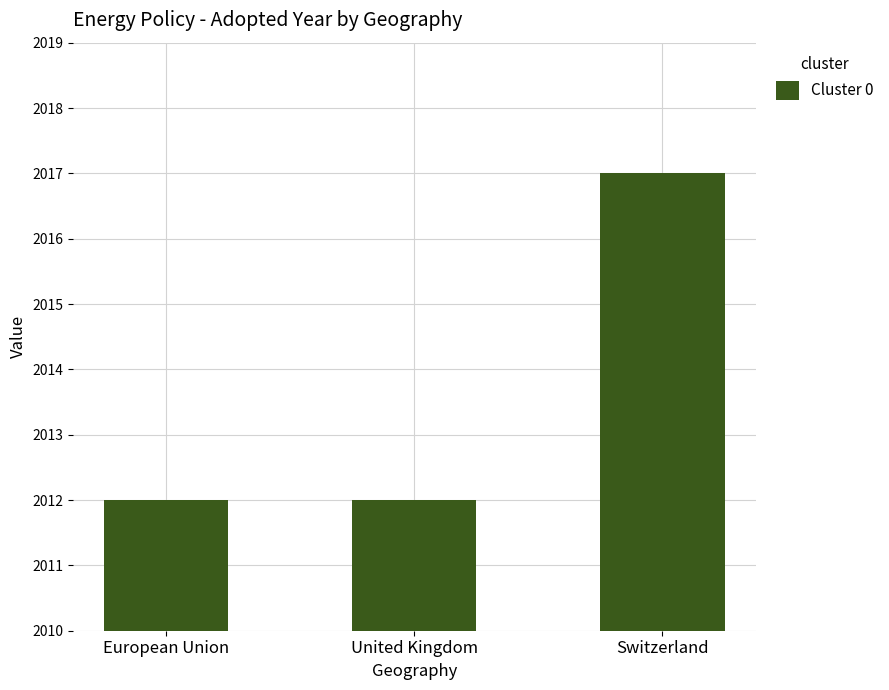

Reading left to right, transcribe all the data shown in this chart.

European Union=2012	United Kingdom=2012	Switzerland=2017